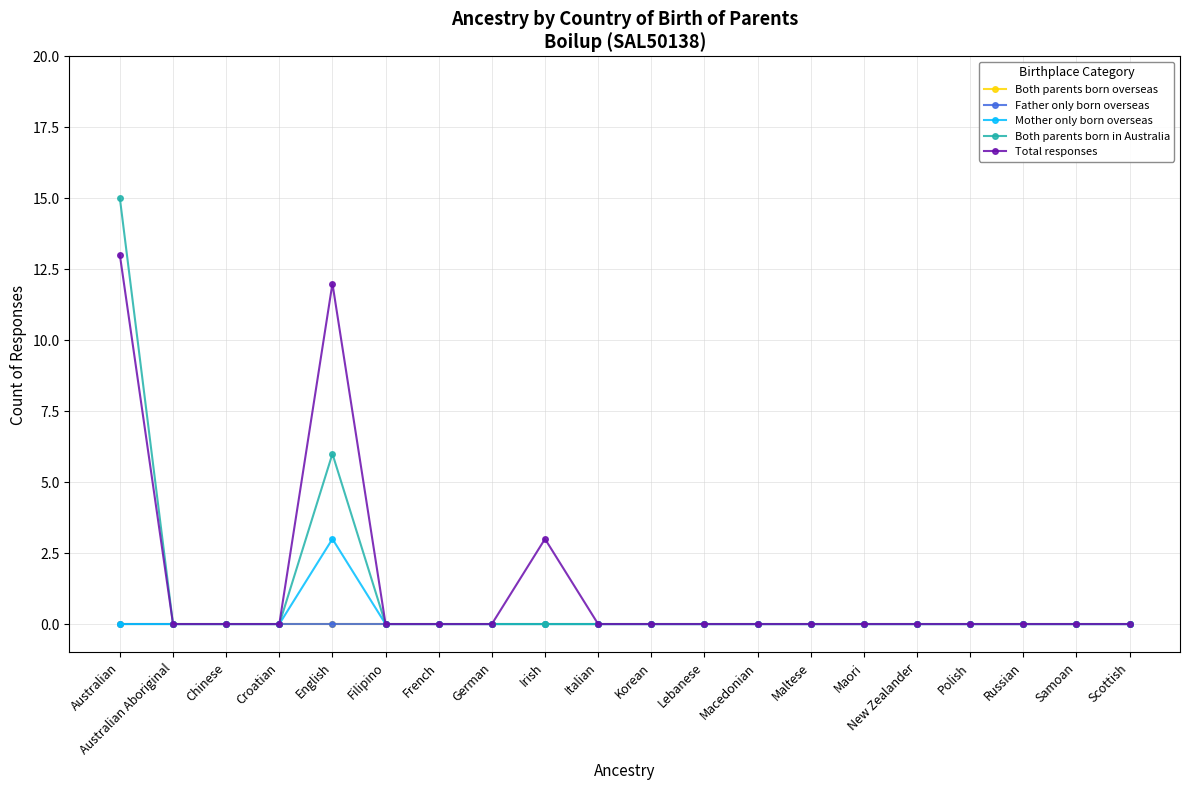

How many lines are shown in the chart?

5